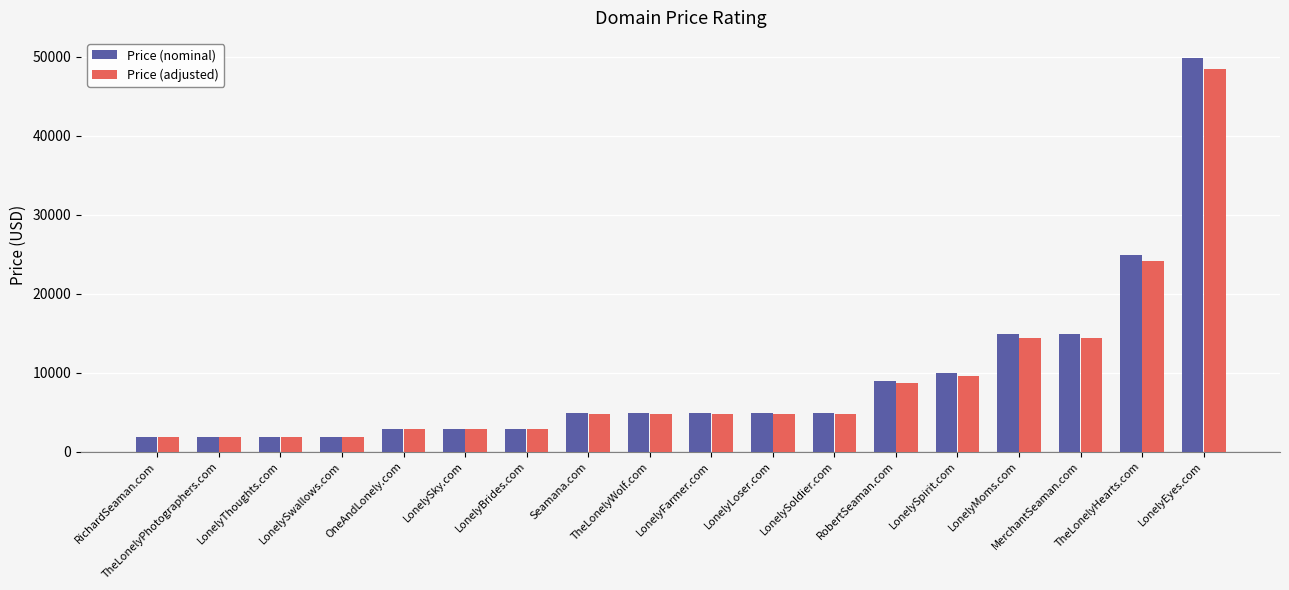

What is the average value of the Price (adjusted) series?

8836.9